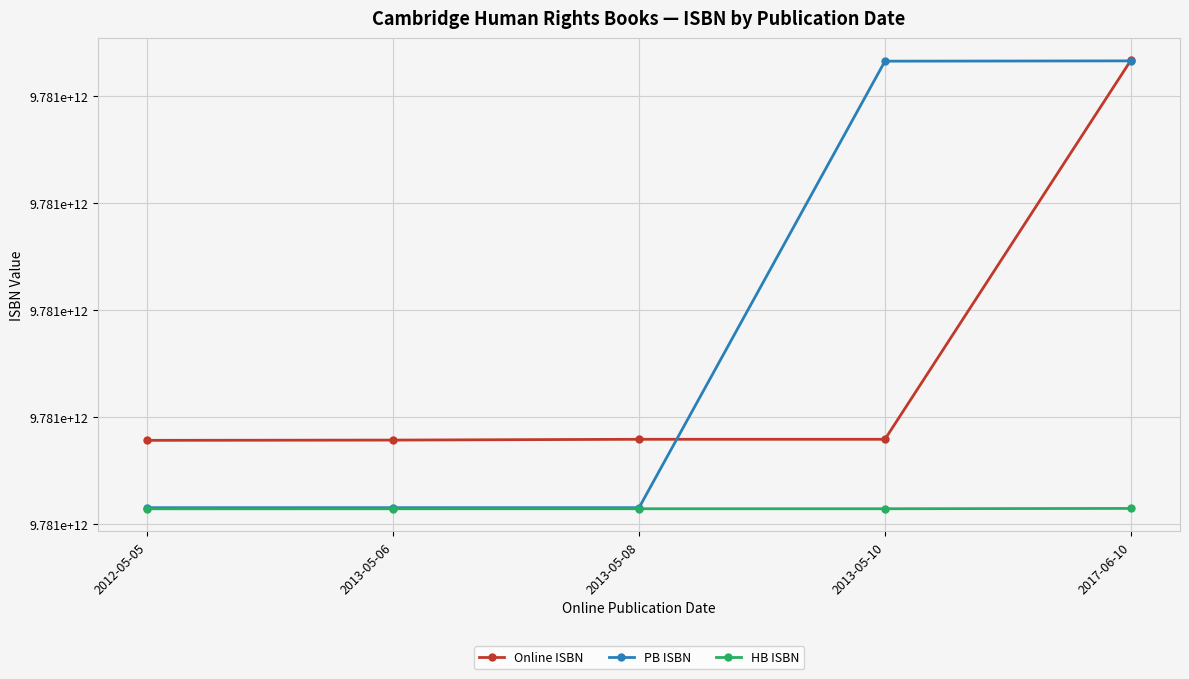

Which series has the largest total across all categories?

PB ISBN